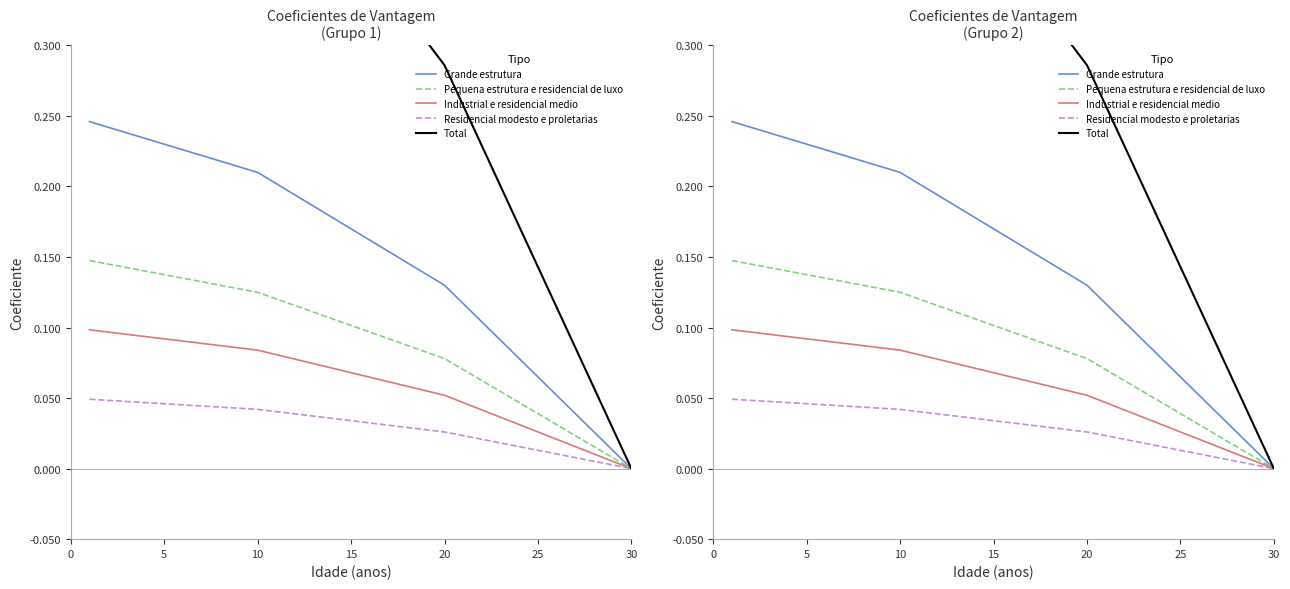

True or false: Industrial e residencial medio and Total cross at least once.

False